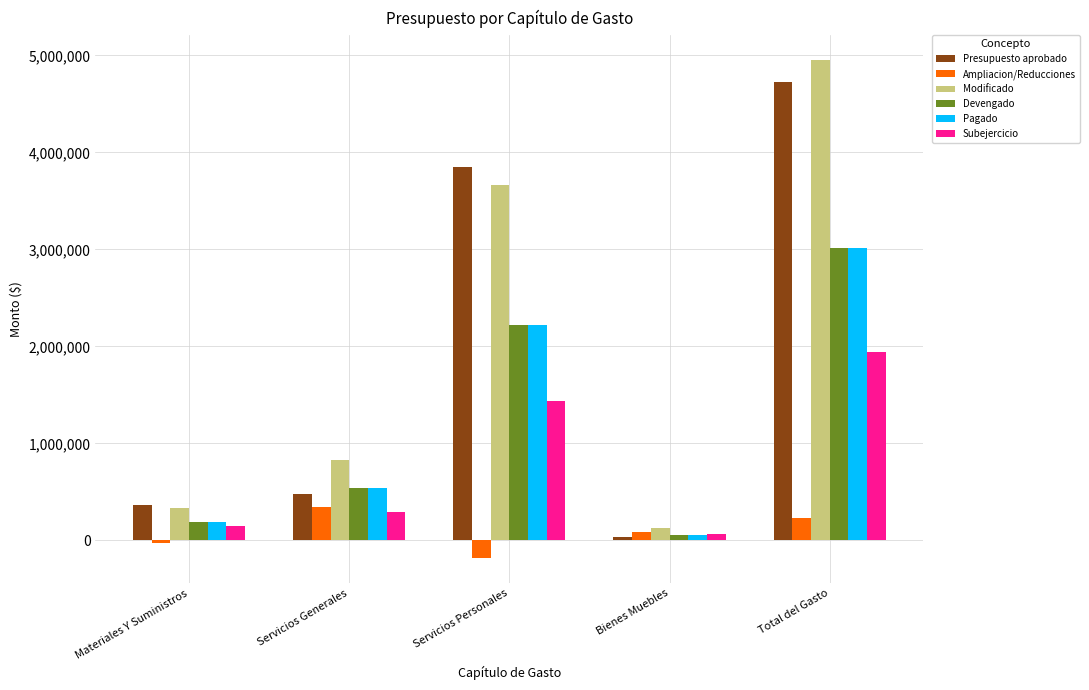

What is the spread (max minus min) of values at Bienes Muebles?

88465.0